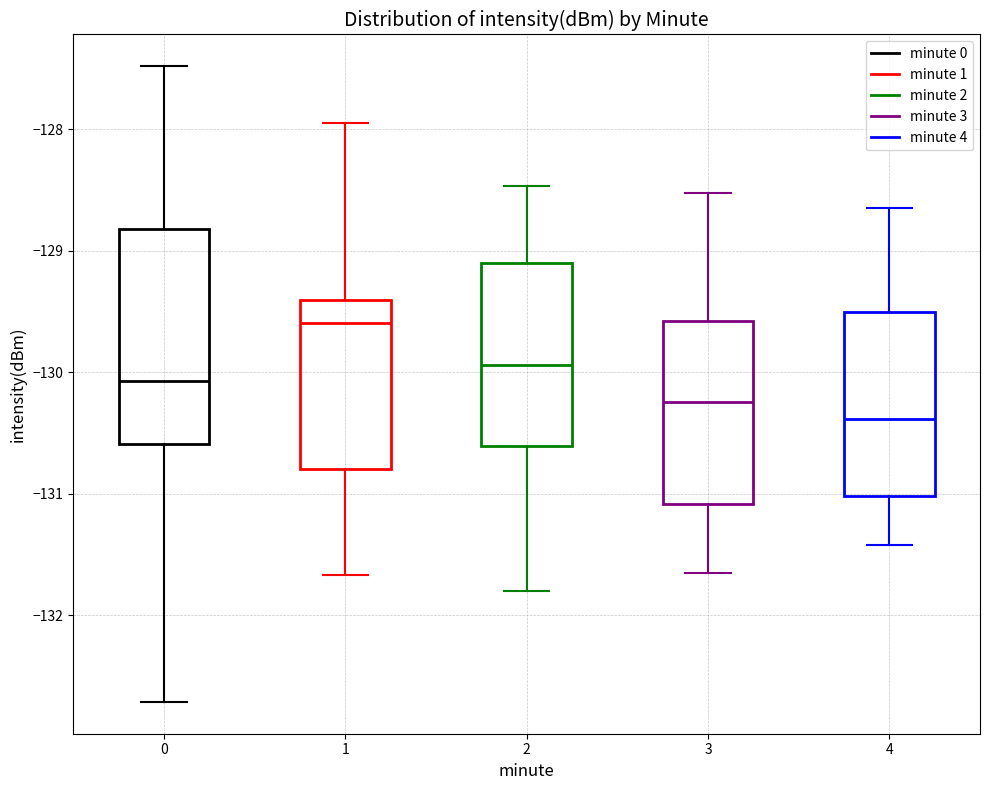

Reading left to right, transcribe this box plot: for each box, give where its median line is, the range the box spans, and where its two whiskers end, as read against the y-axis. The values are not printed on the chart, so give them approximately, as read against the axis.

0: median -130.1, box -130.6 to -128.8, whiskers -132.7 to -127.5
1: median -129.6, box -130.8 to -129.4, whiskers -131.7 to -128.0
2: median -129.9, box -130.6 to -129.1, whiskers -131.8 to -128.5
3: median -130.2, box -131.1 to -129.6, whiskers -131.7 to -128.5
4: median -130.4, box -131.0 to -129.5, whiskers -131.4 to -128.7